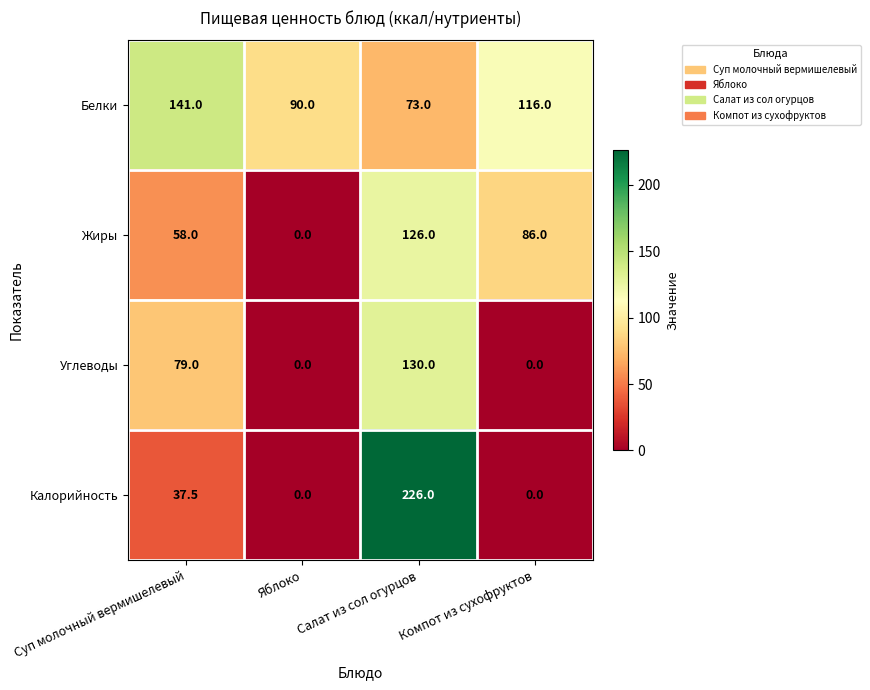

Where does the Жиры series first go above 86?

Салат из сол огурцов